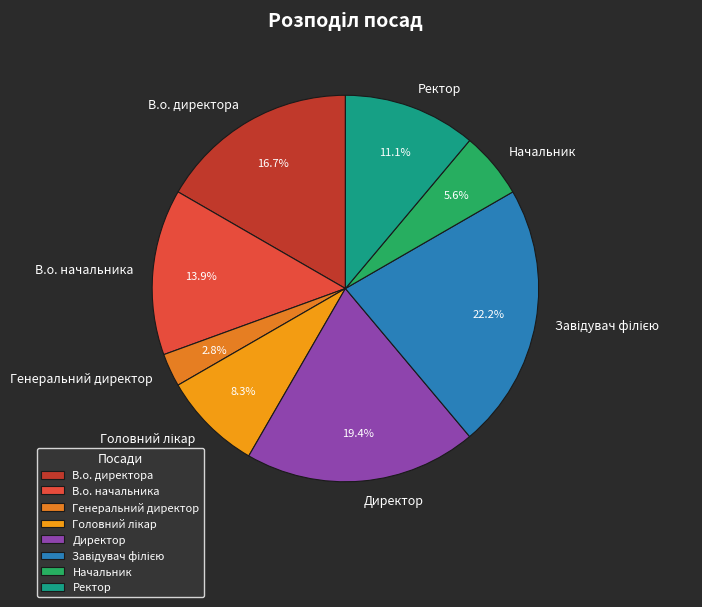

Approximately how many times larger is the value at Ректор compared to Начальник?

2.0